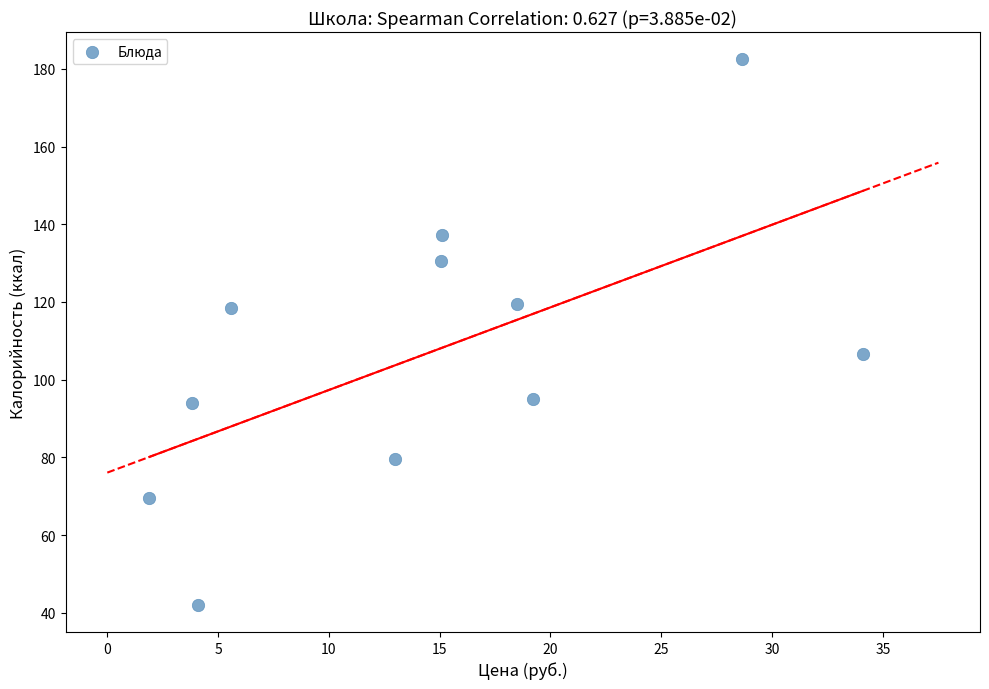

What is the average X value?

14.5